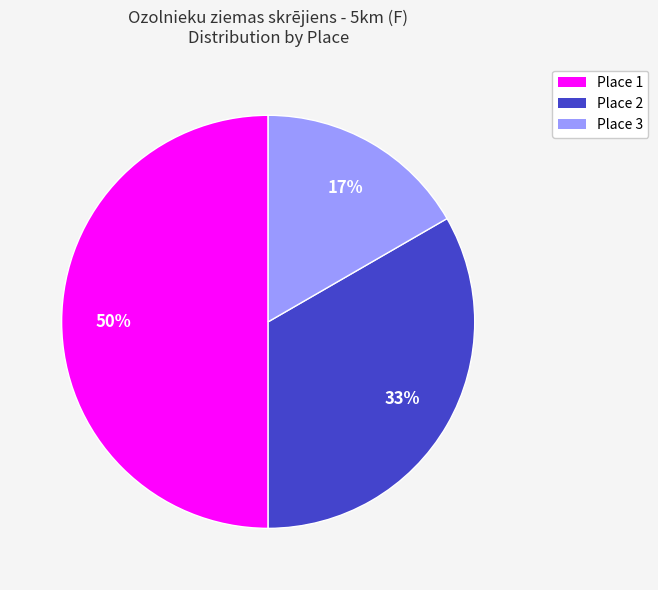

Is it true that Place 1 is 62% of the pie?

False